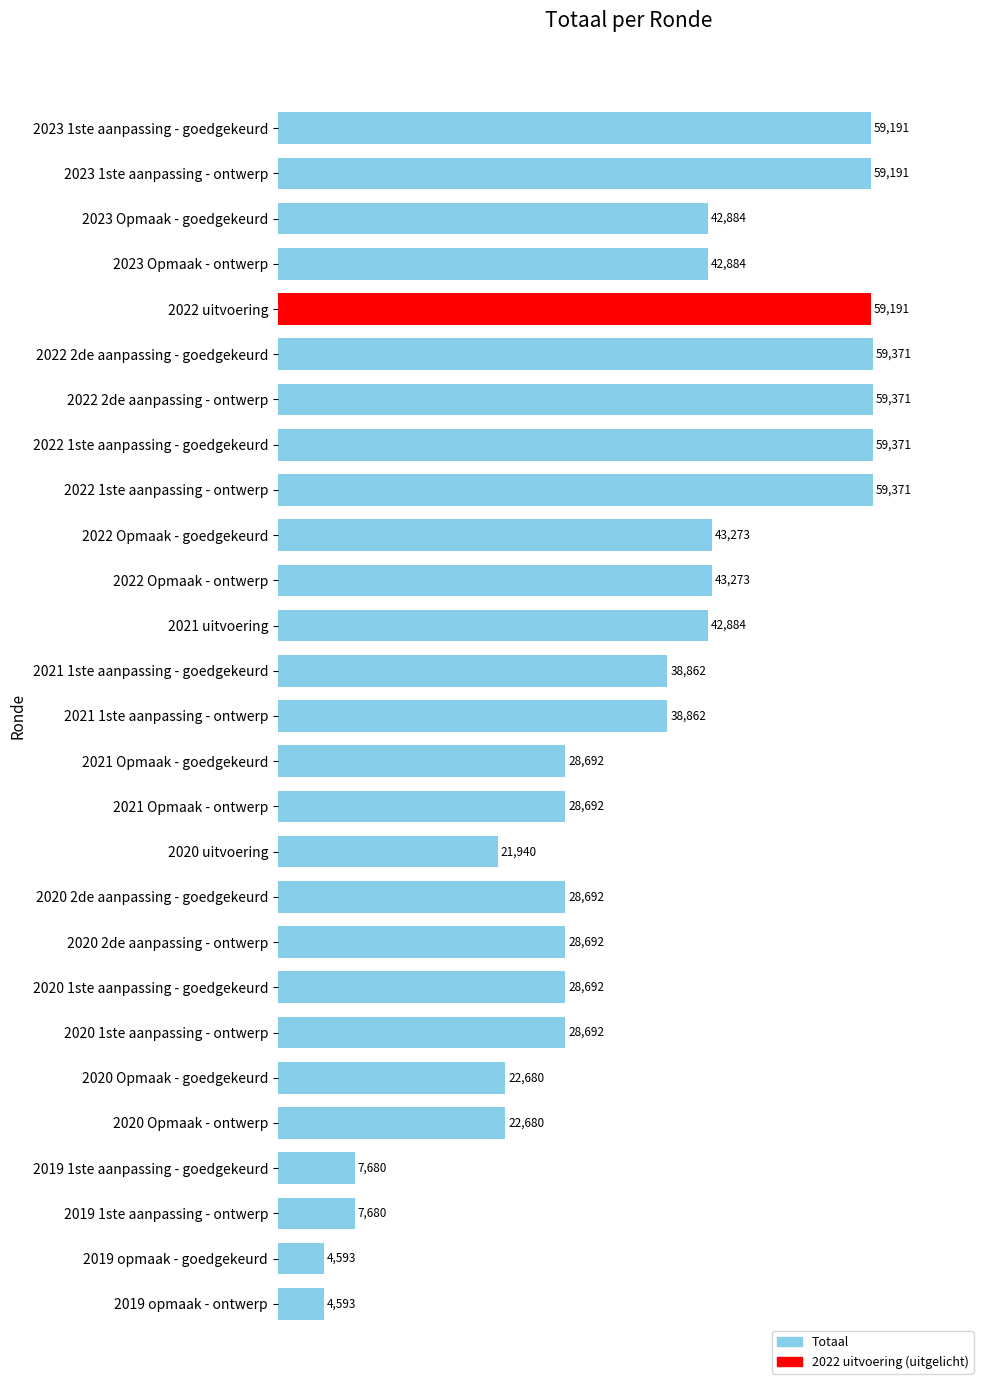

What is the average value?

35999